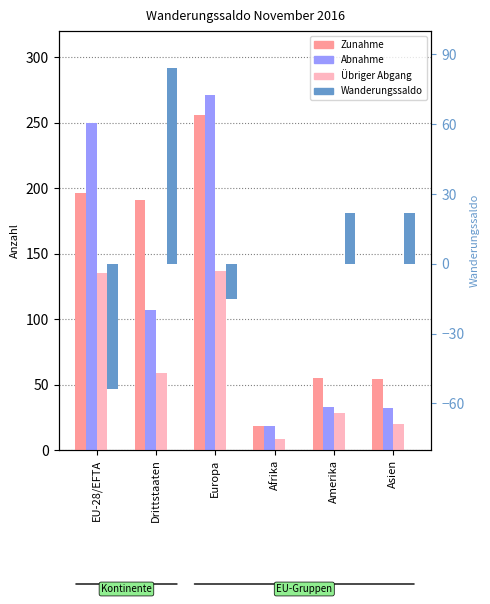

What is the sum of all Übriger Abgang values?

387